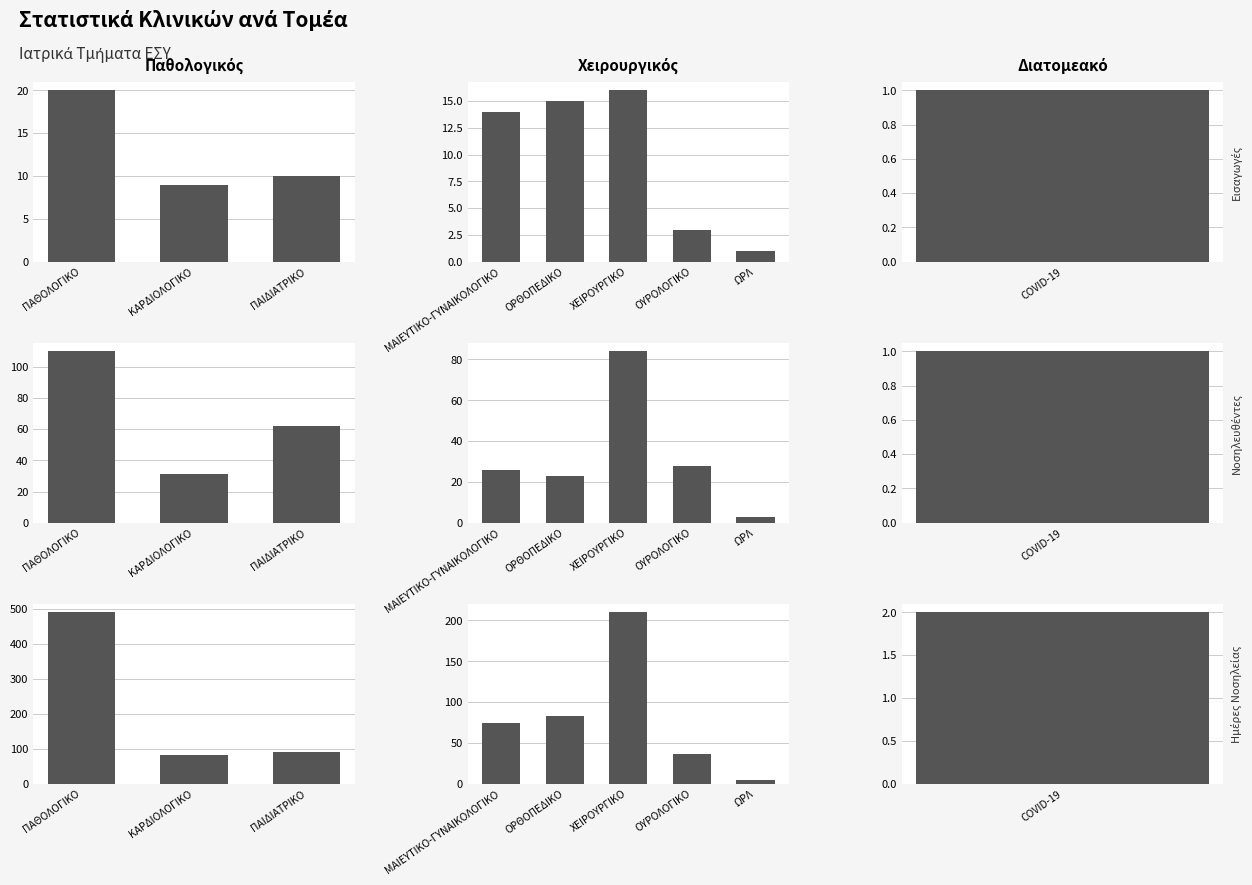

Between ΜΑΙΕΥΤΙΚΟ-ΓΥΝΑΙΚΟΛΟΓΙΚΟ and ΟΥΡΟΛΟΓΙΚΟ, which series saw the biggest shift?

Ημέρες Νοσηλείας